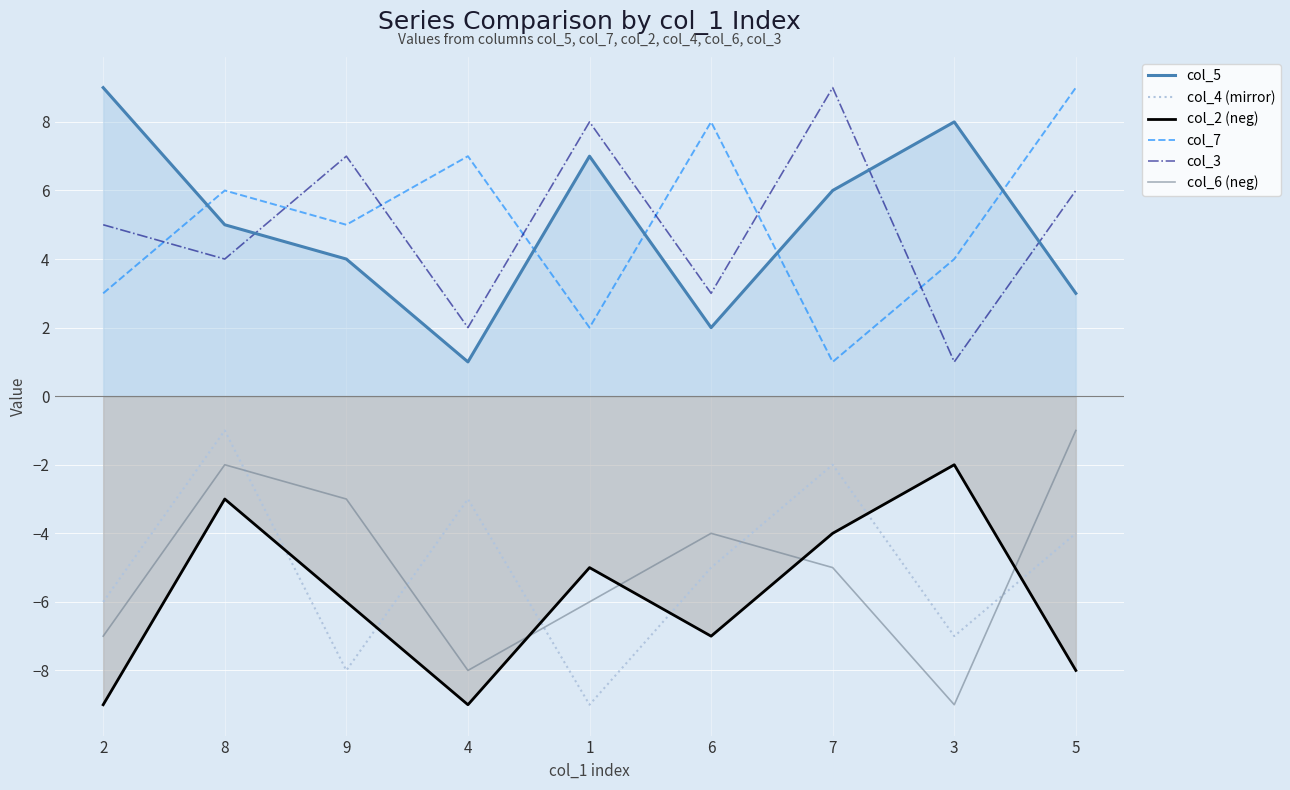

Does the chart display data point markers on the line(s)?

No